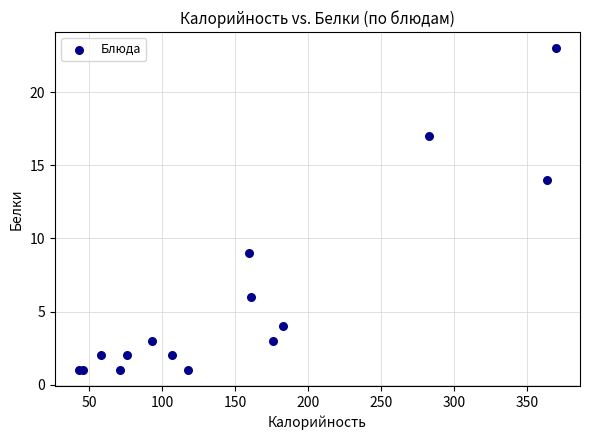

What Y value in the scatter plot is closest to 12?

14